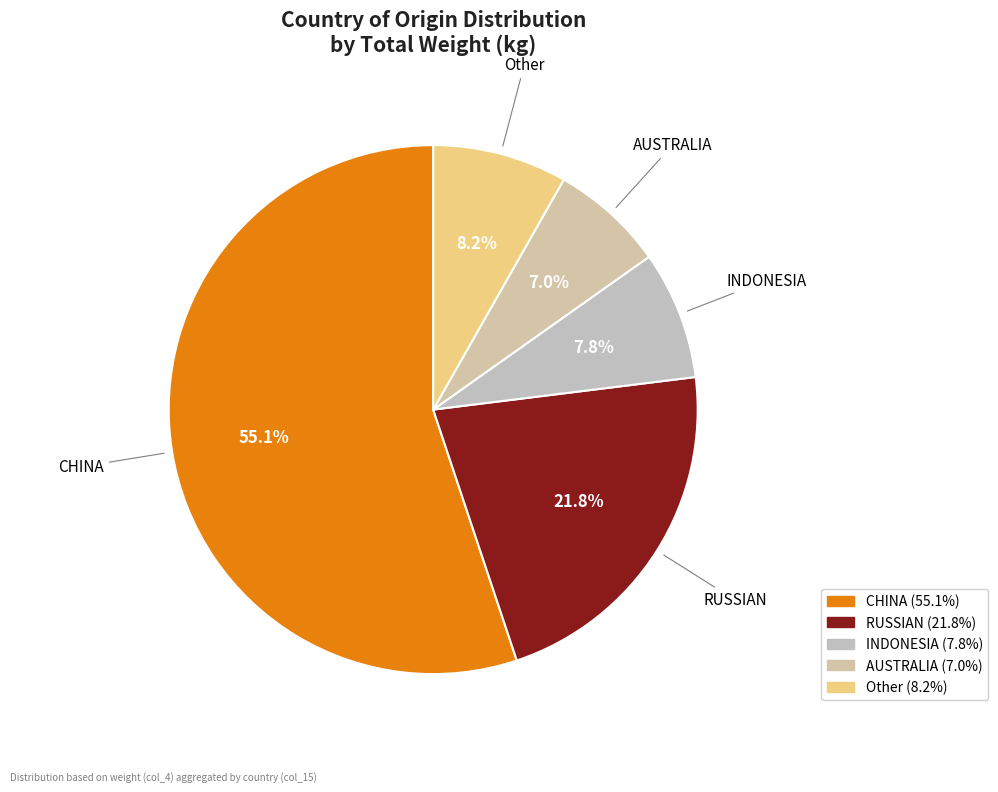

What percentage is the RUSSIAN slice, to the nearest percent?

22%